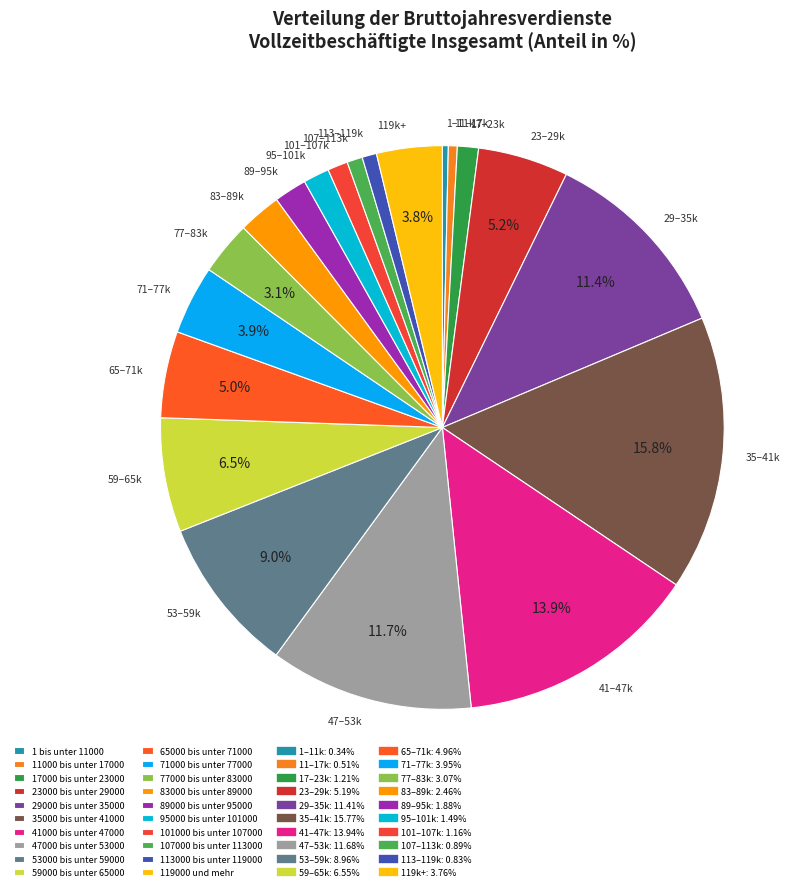

How many segments does this pie chart have?

20